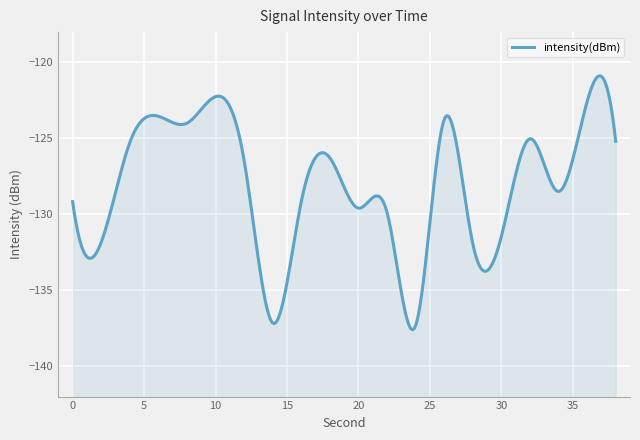

Reading left to right, what are all the values shown in this chart?

0=-129.2	2=-131.8	4=-125.3	6=-123.5	8=-124.0	10=-122.3	12=-126.4	14=-137.2	16=-129.2	18=-126.3	20=-129.6	22=-129.9	24=-137.3	26=-123.8	28=-131.9	30=-131.5	32=-125.0	34=-128.5	36=-122.6	38=-125.2